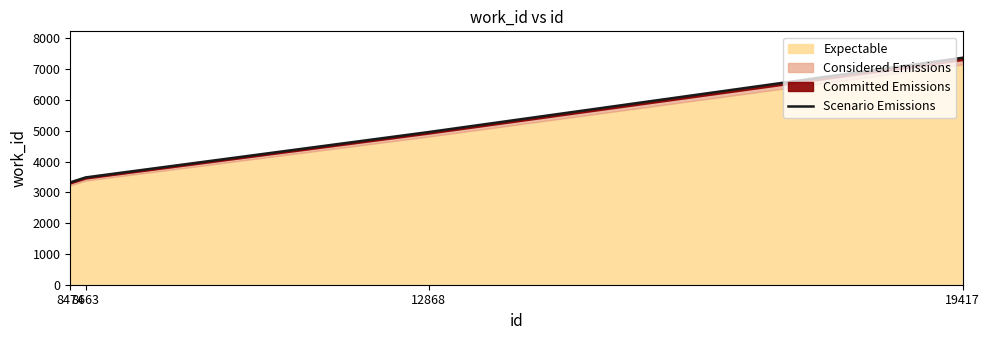

Reading left to right, what are all the values shown in this chart?

8474=3323.8	8663=3484.5	12868=4957.4	19417=7369.7